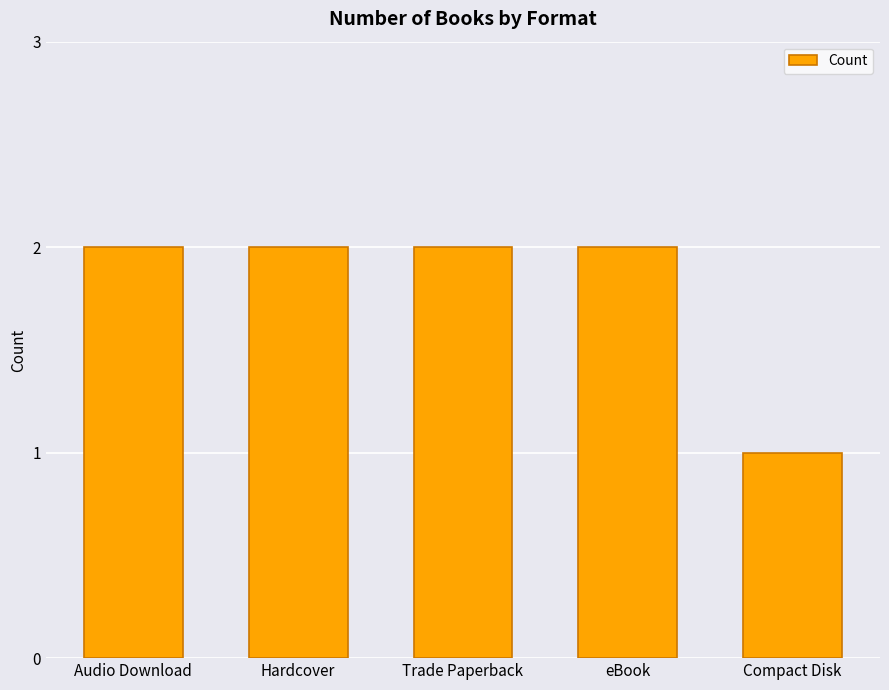

Reading left to right, list all the values displayed in this chart.

Audio Download=2	Hardcover=2	Trade Paperback=2	eBook=2	Compact Disk=1